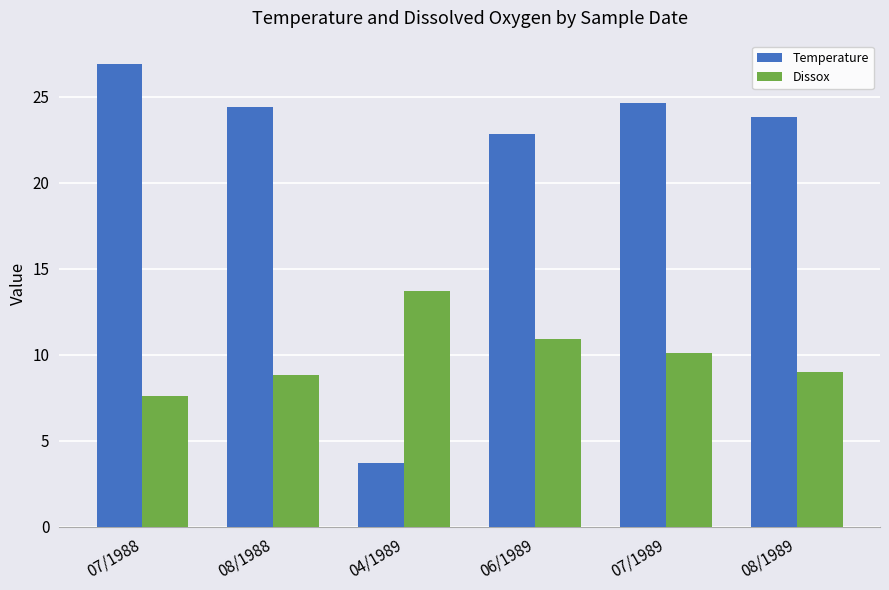

Which series has the largest range (max minus min)?

Temperature